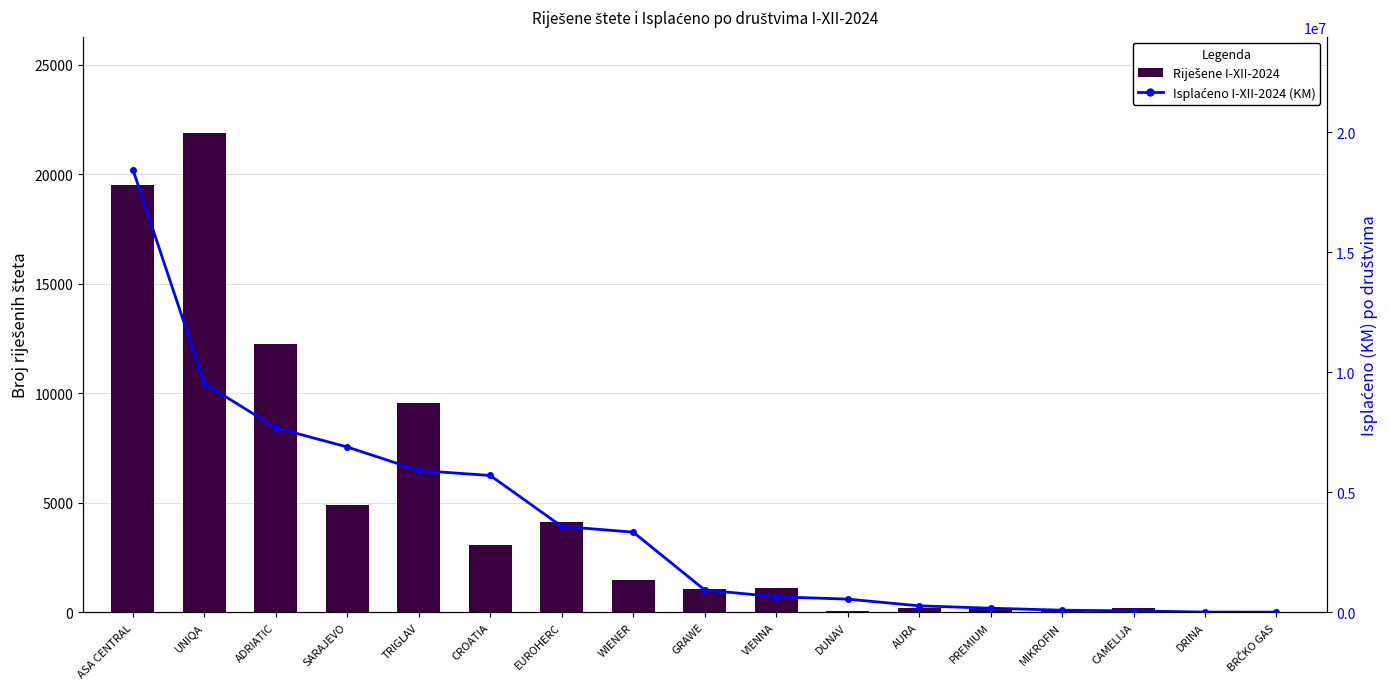

What is the value of the Isplaćeno I-XII-2024 (KM) bar at the 16th from the left?

7634